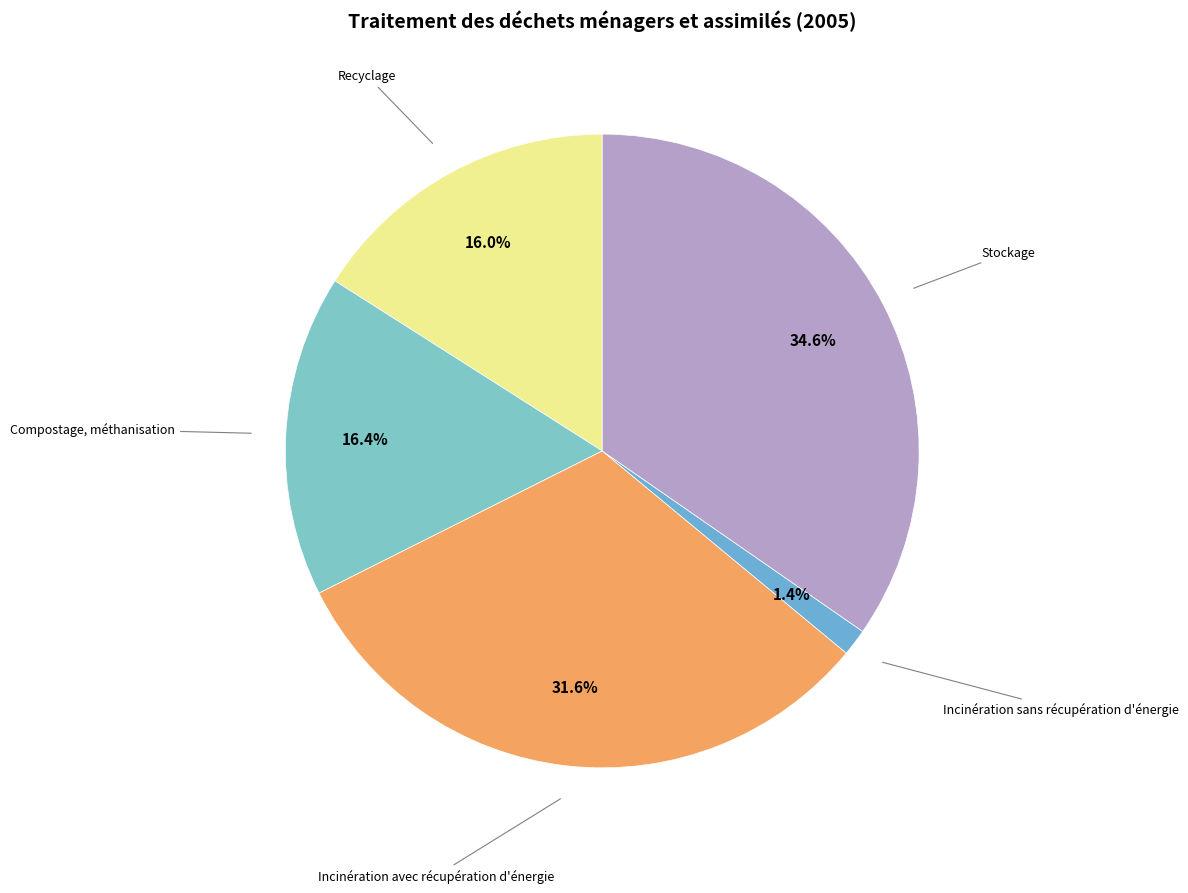

How many segments does this pie chart have?

5